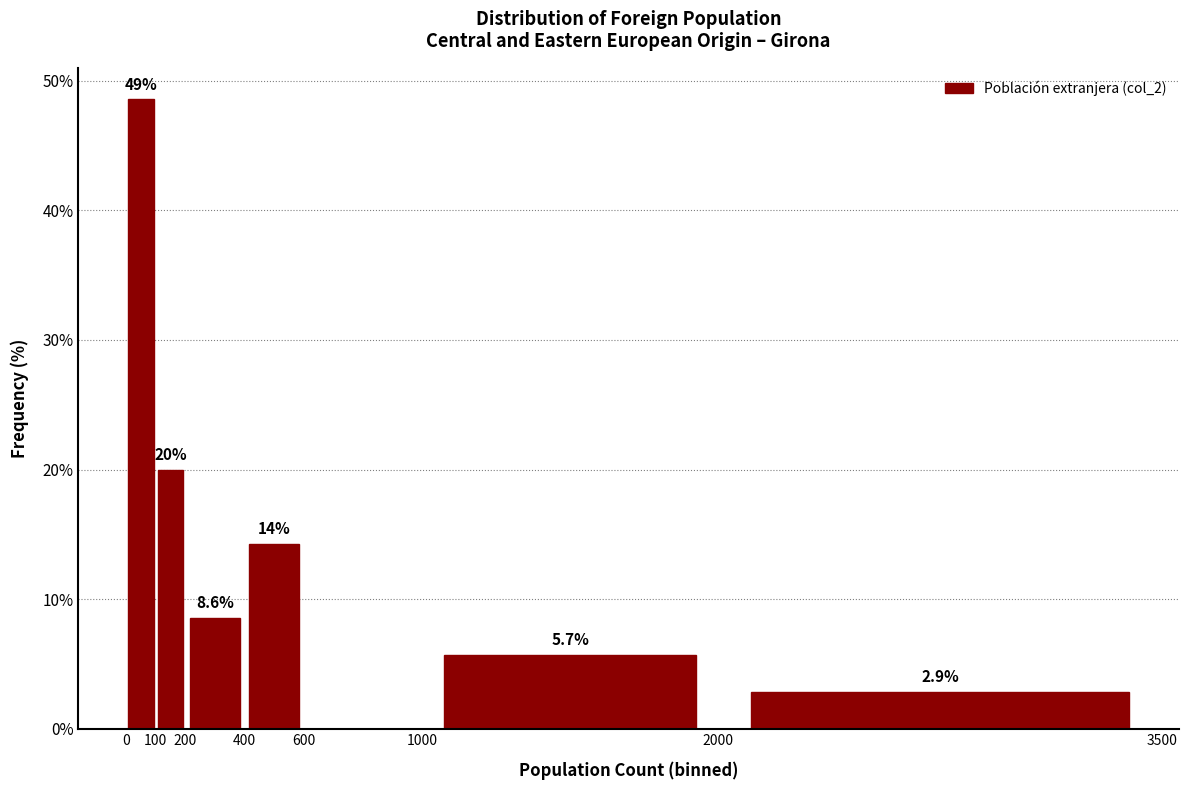

Which range on the x-axis has the tallest bar?

0 to 100